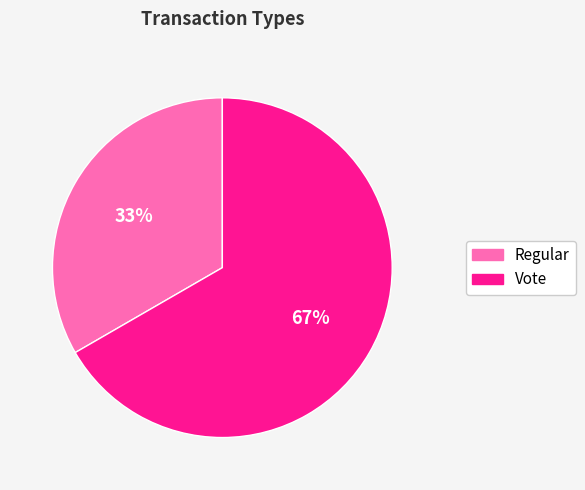

To the nearest percent, what is the average slice percentage?

50%